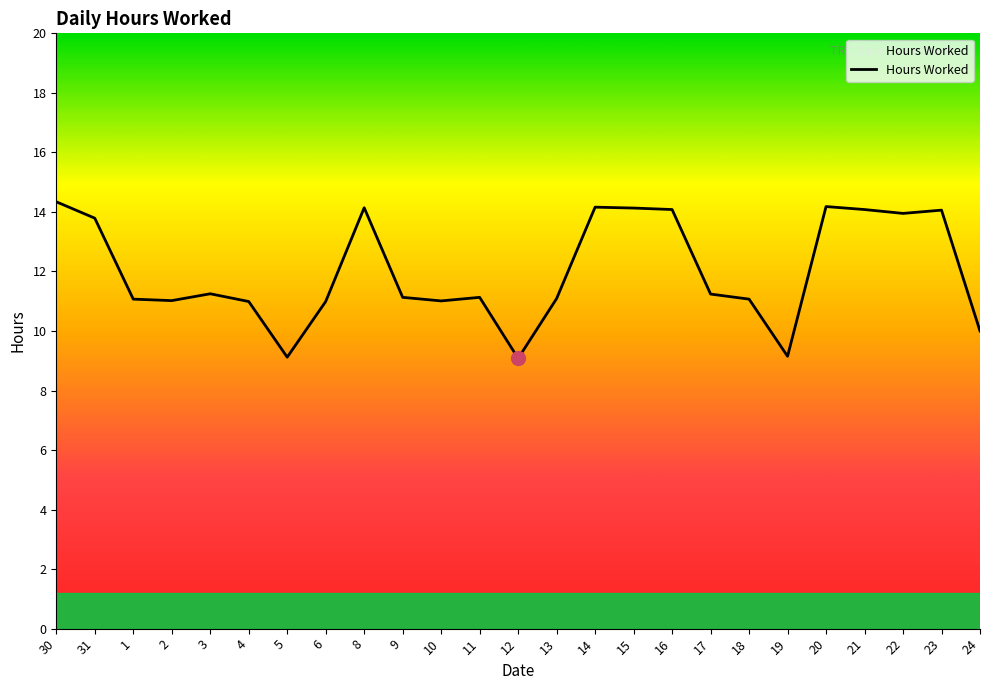

What position from the right is 24?

1